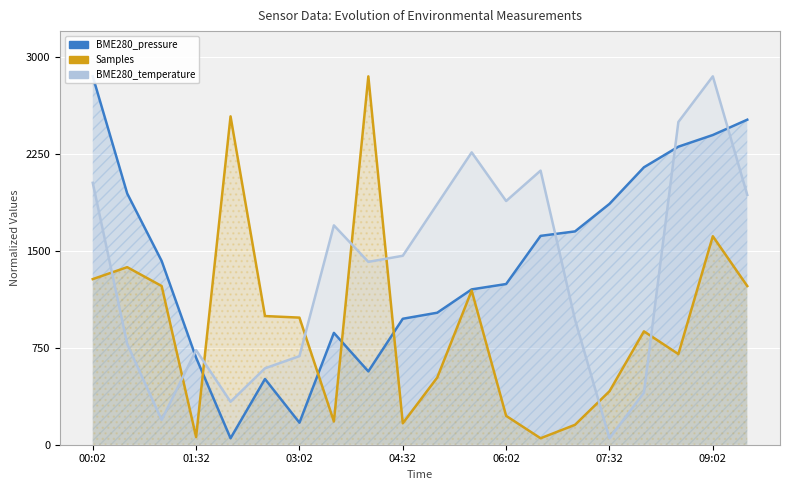

What is the sum of the BME280_pressure values at 8 and 10?

1588.7